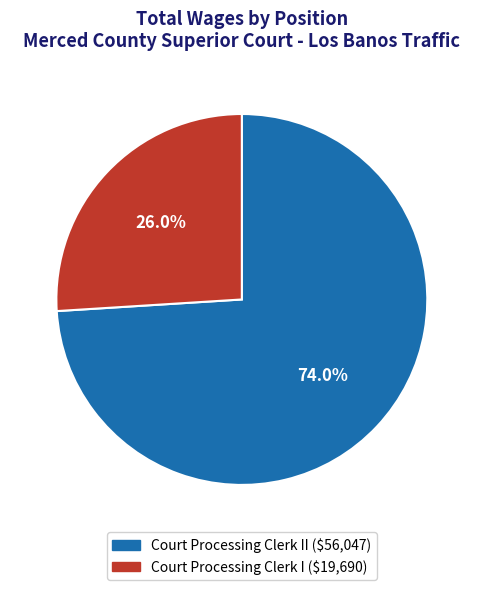

Does any single category account for the majority?

Yes